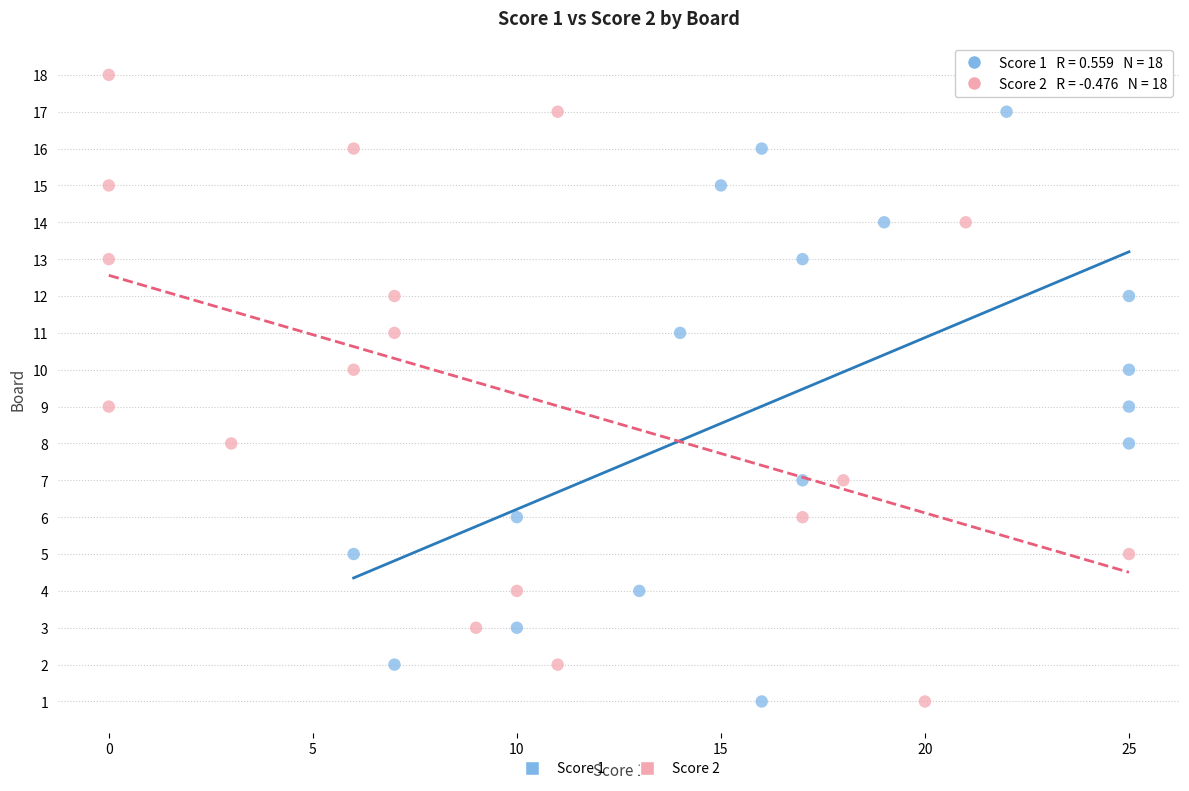

What are all the series names shown in the legend?

Score 1, Score 2